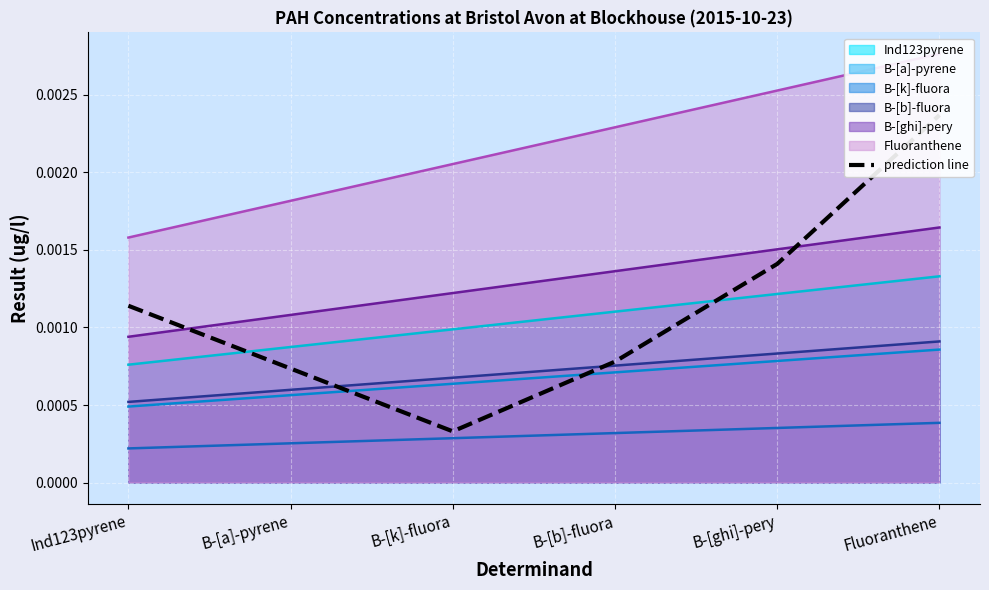

Rank the categories by value from lowest to highest.

B-[k]-fluora, B-[a]-pyrene, B-[b]-fluora, Ind123pyrene, B-[ghi]-pery, Fluoranthene